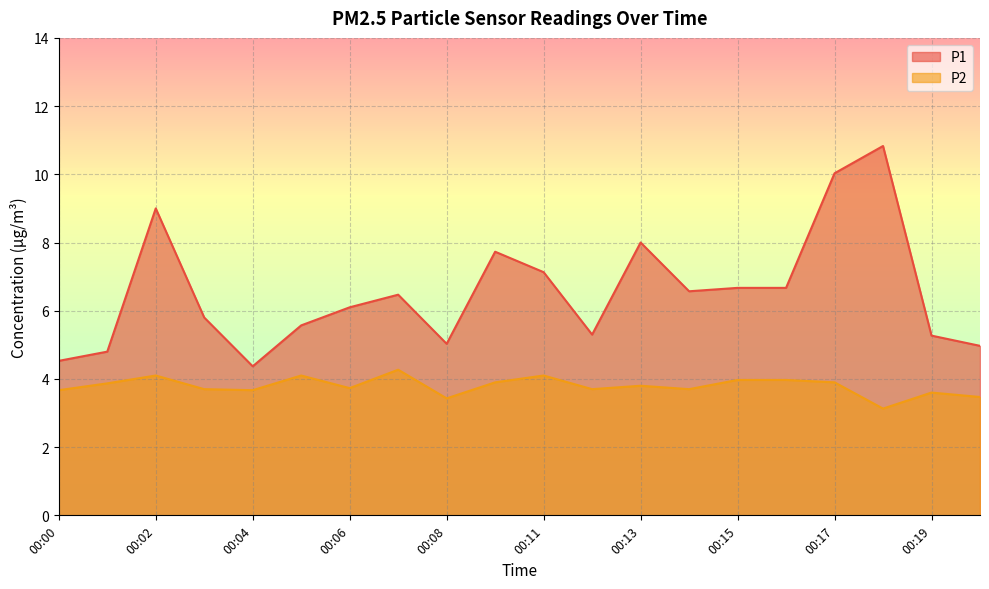

At which category does the chart reach its minimum across all series?

00:18